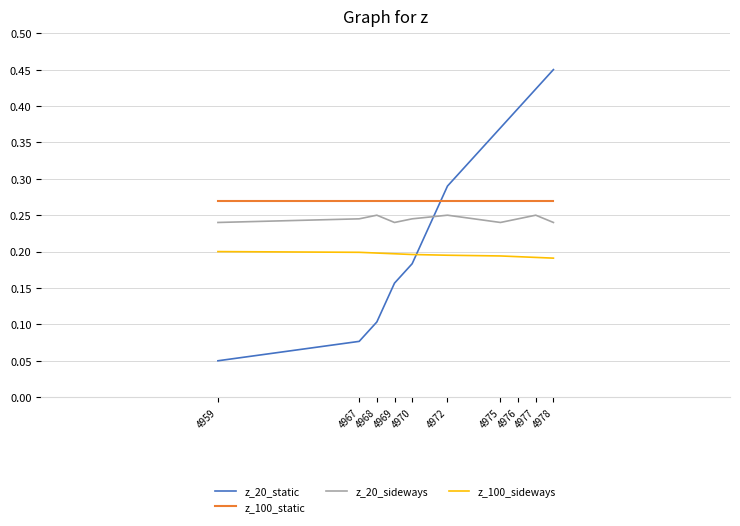

What is the total value across all series at 4978?

1.2